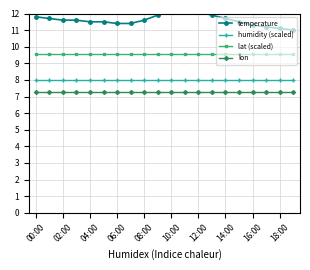

The value of humidity (scaled) at 06:00 is 8.0. True or false?

True